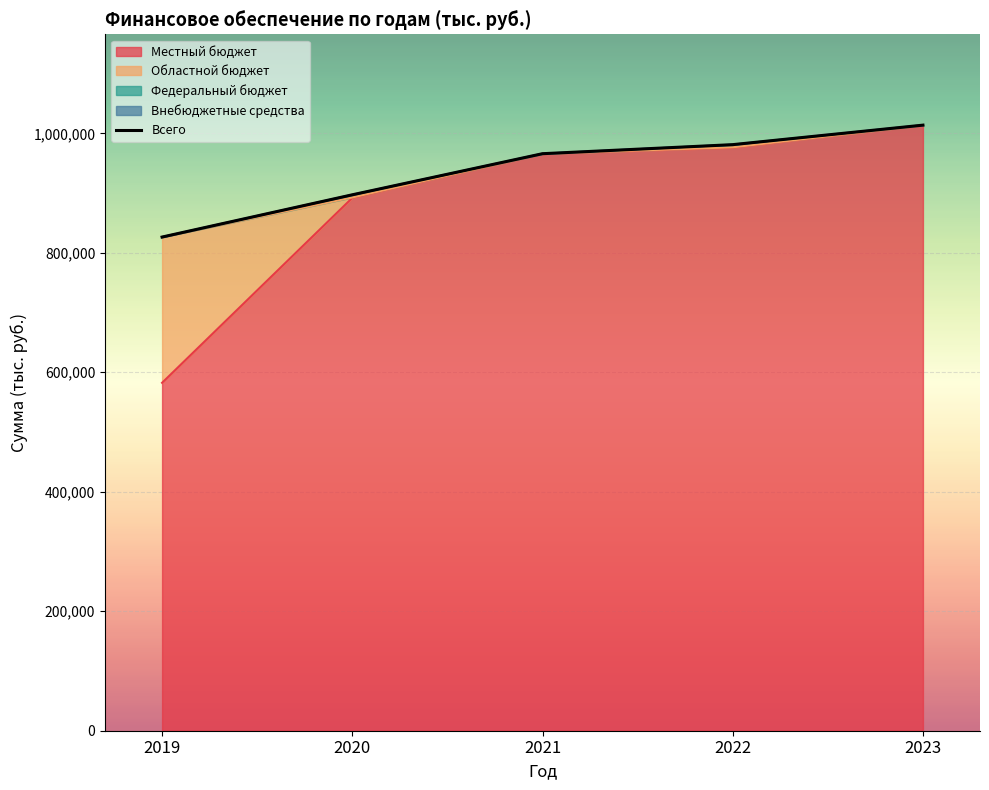

True or false: the data shows 1744762.4 at 2022.

False